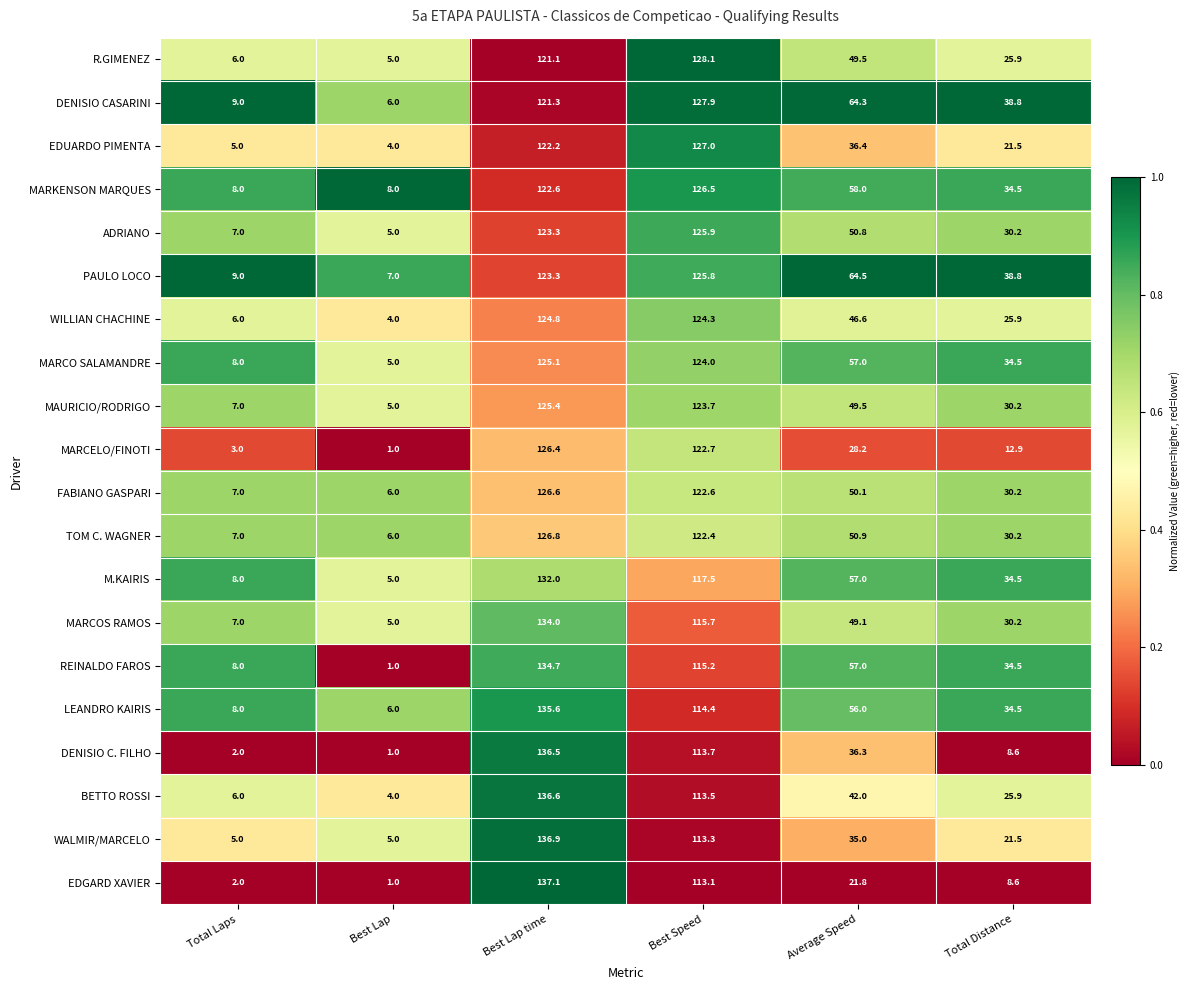

At which label is FABIANO GASPARI closest to 66?

Average Speed